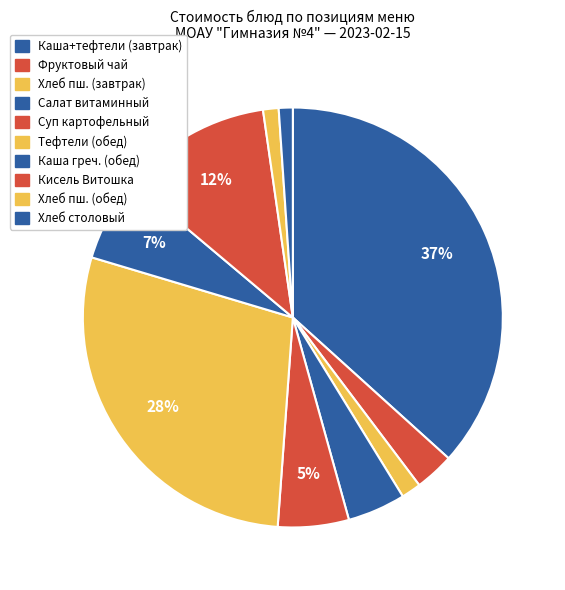

Rank the categories by value from lowest to highest.

Хлеб столовый (ржано-пшеничный), Хлеб пшеничный (обед), Хлеб пшеничный (завтрак), Фруктовый чай с яблоком, Салат витаминный, Суп картофельный с макаронными изделиями, Каша вязкая (гречневая) (обед), Кисель с витаминами, Тефтели (1-й вариант), Каша вязкая (гречневая), тефтели